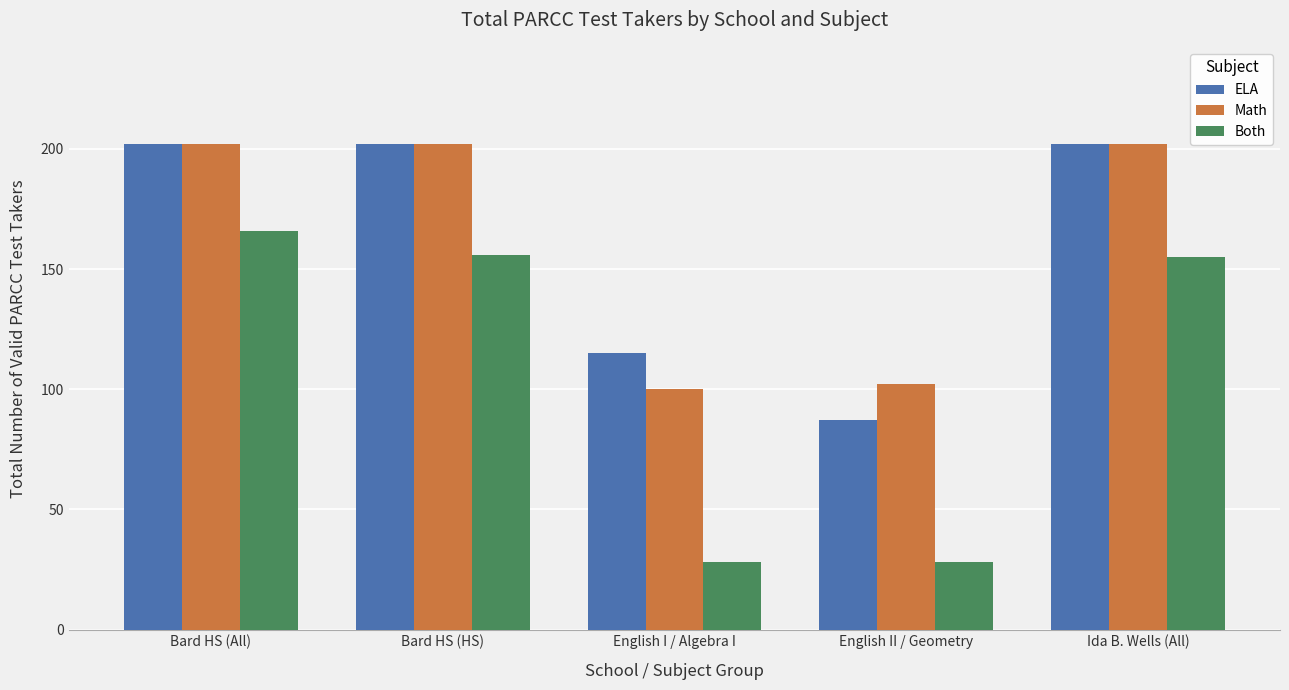

Is the value of Both at Bard HS (All) greater than the value of ELA at English I / Algebra I?

Yes